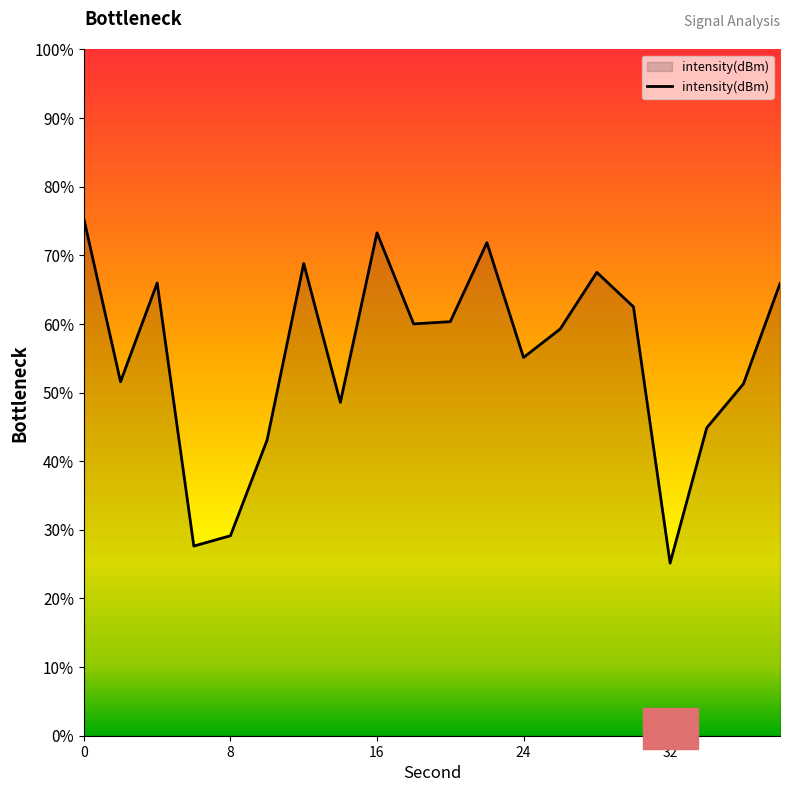

How many lines are shown in the chart?

1